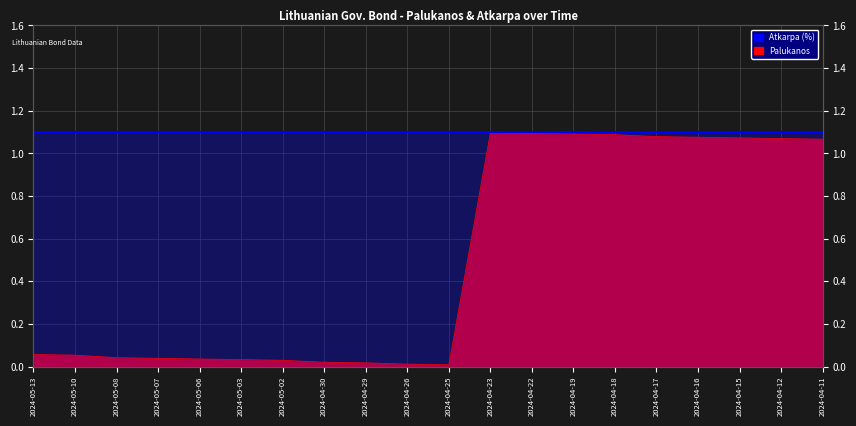

Reading left to right, transcribe all the data shown in this chart.

0.1	0.1	0.0	0.0	0.0	0.0	0.0	0.0	0.0	0.0	0.0	1.1	1.1	1.1	1.1	1.1	1.1	1.1	1.1	1.1